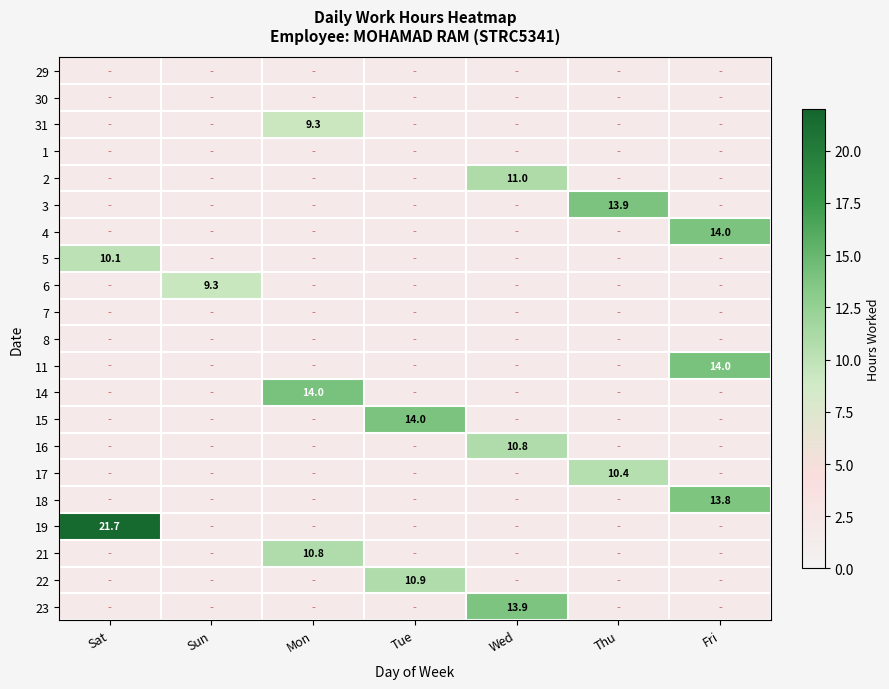

Rank the series at Thu from lowest to highest value.

29, 30, 31, 1, 2, 4, 5, 6, 7, 8, 11, 14, 15, 16, 18, 19, 21, 22, 23, 17, 3